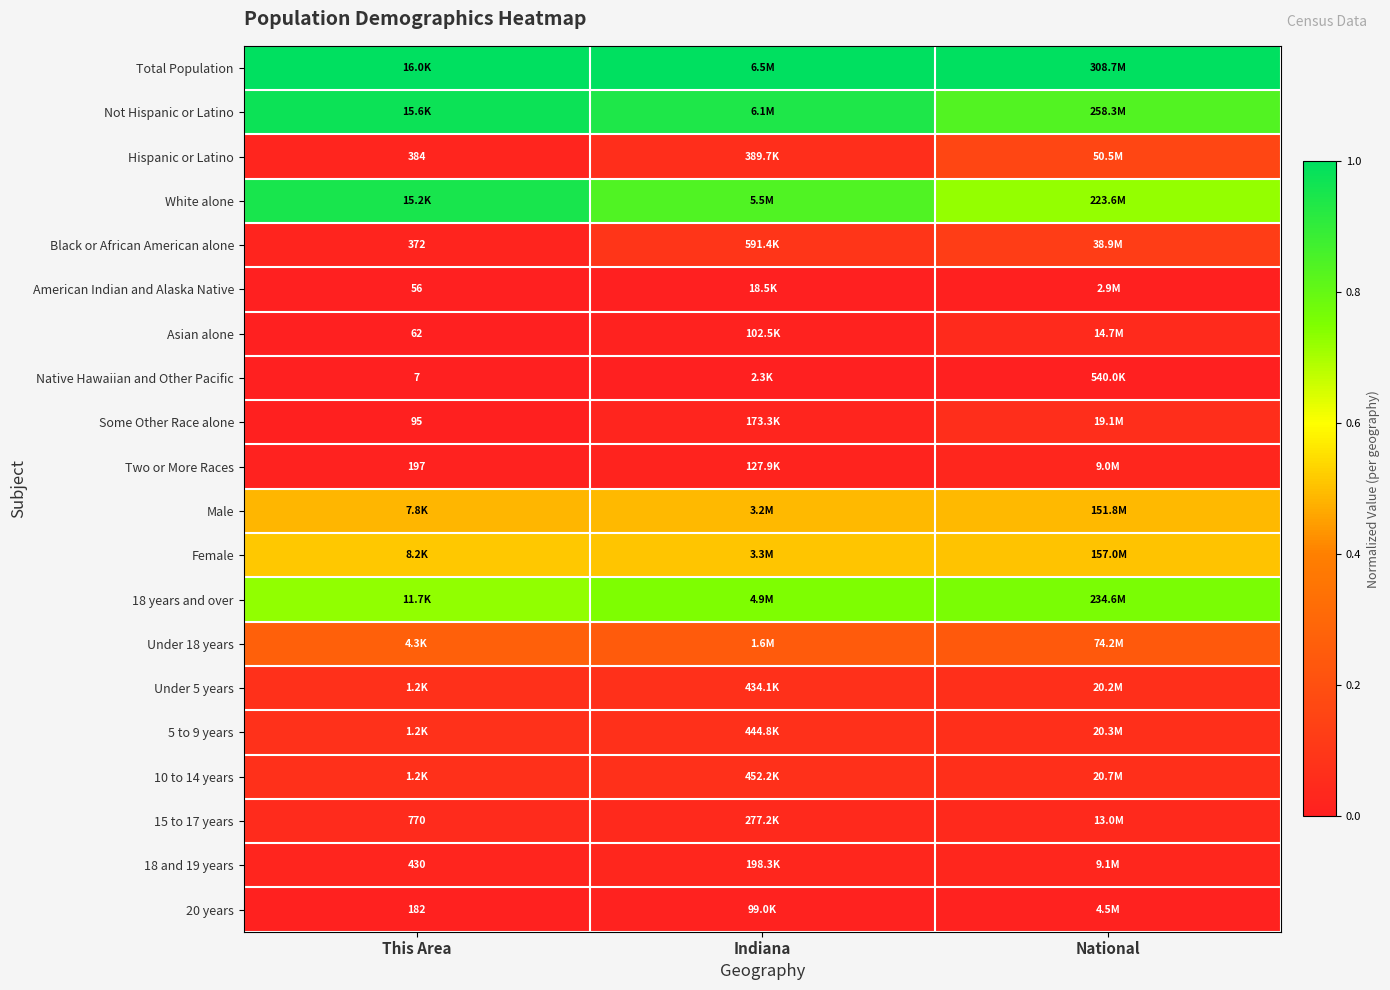

At which label is Two or More Races closest to 0?

This Area